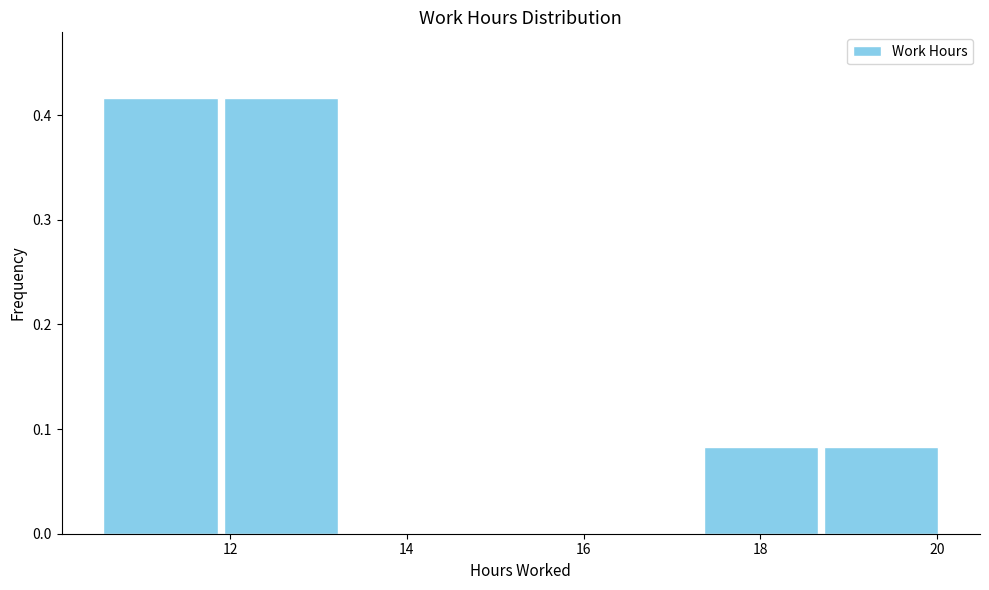

How tall is the bar that spans 10.6 to 11.8 on the x-axis? Neither the bar edges nor the heights are printed on the chart, so give them approximately, as read against the axes.

0.42